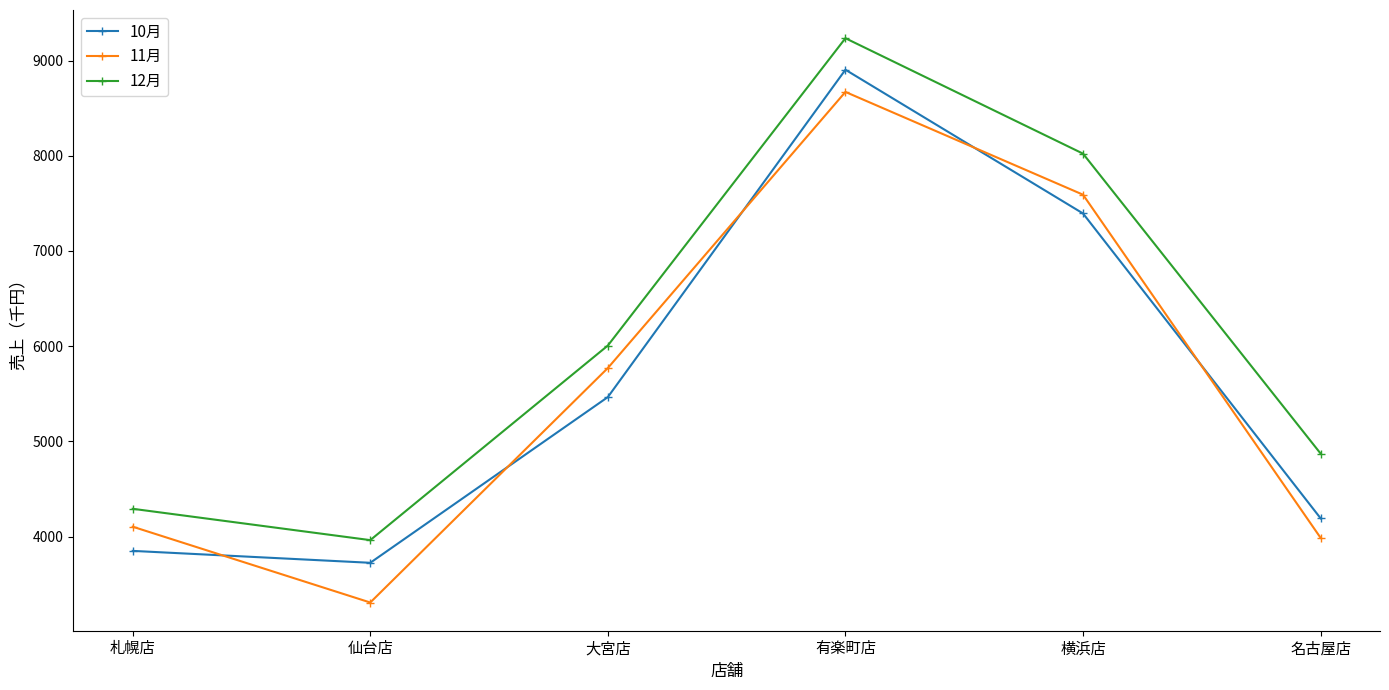

Which series changed the most between 仙台店 and 大宮店?

11月